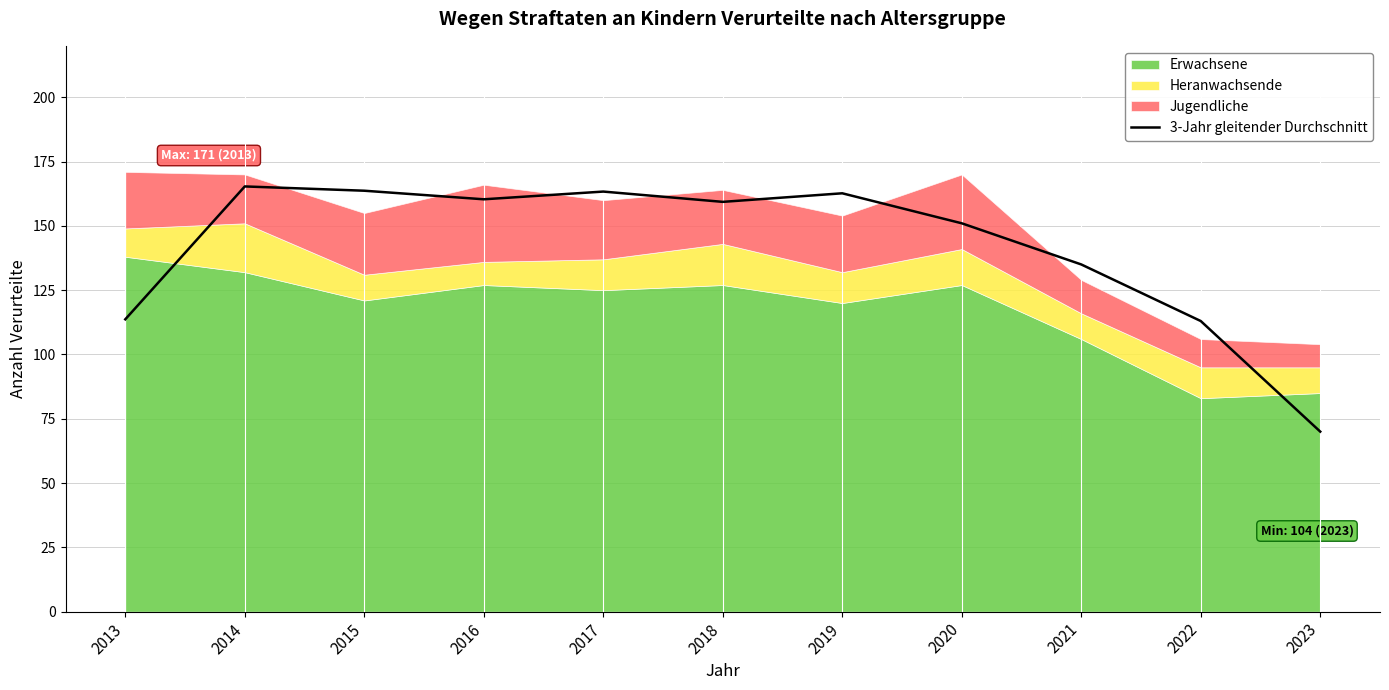

Which has a higher value, 2018 or 2014?

2014